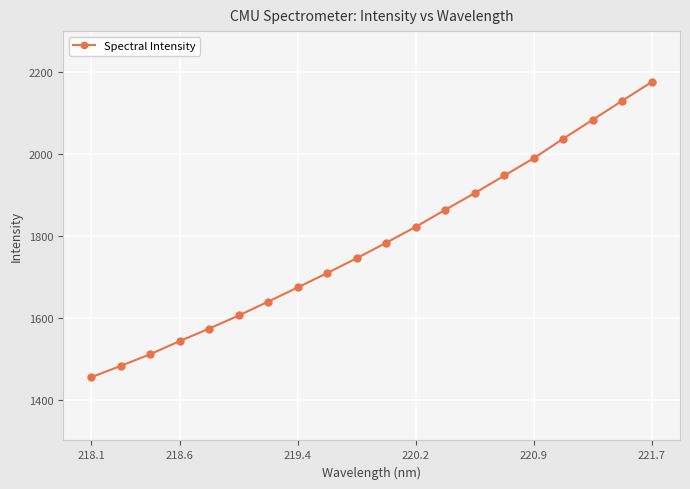

What is the average value?

1783.7